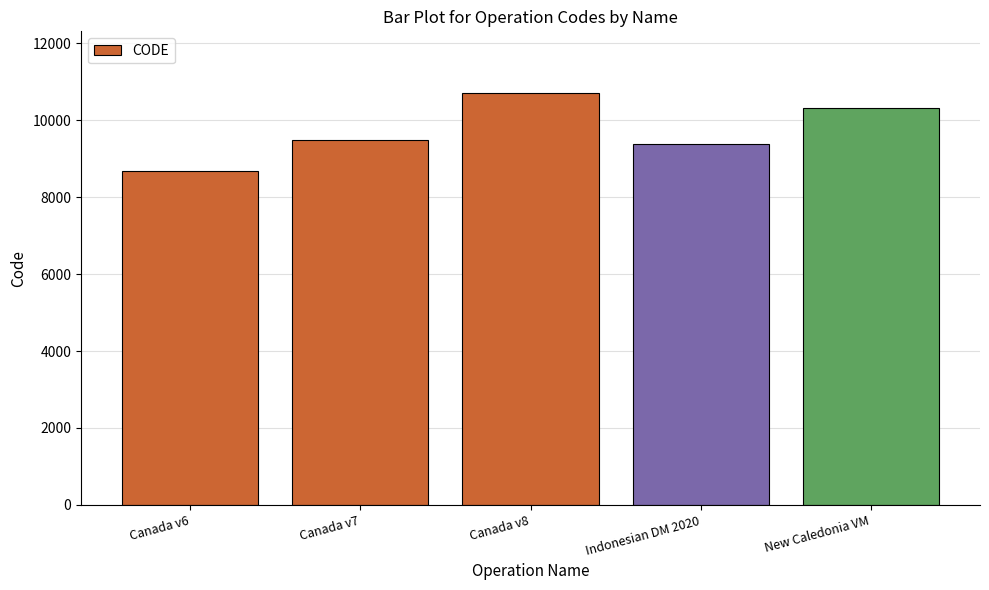

Are the bars grouped side by side (vs. stacked)?

No